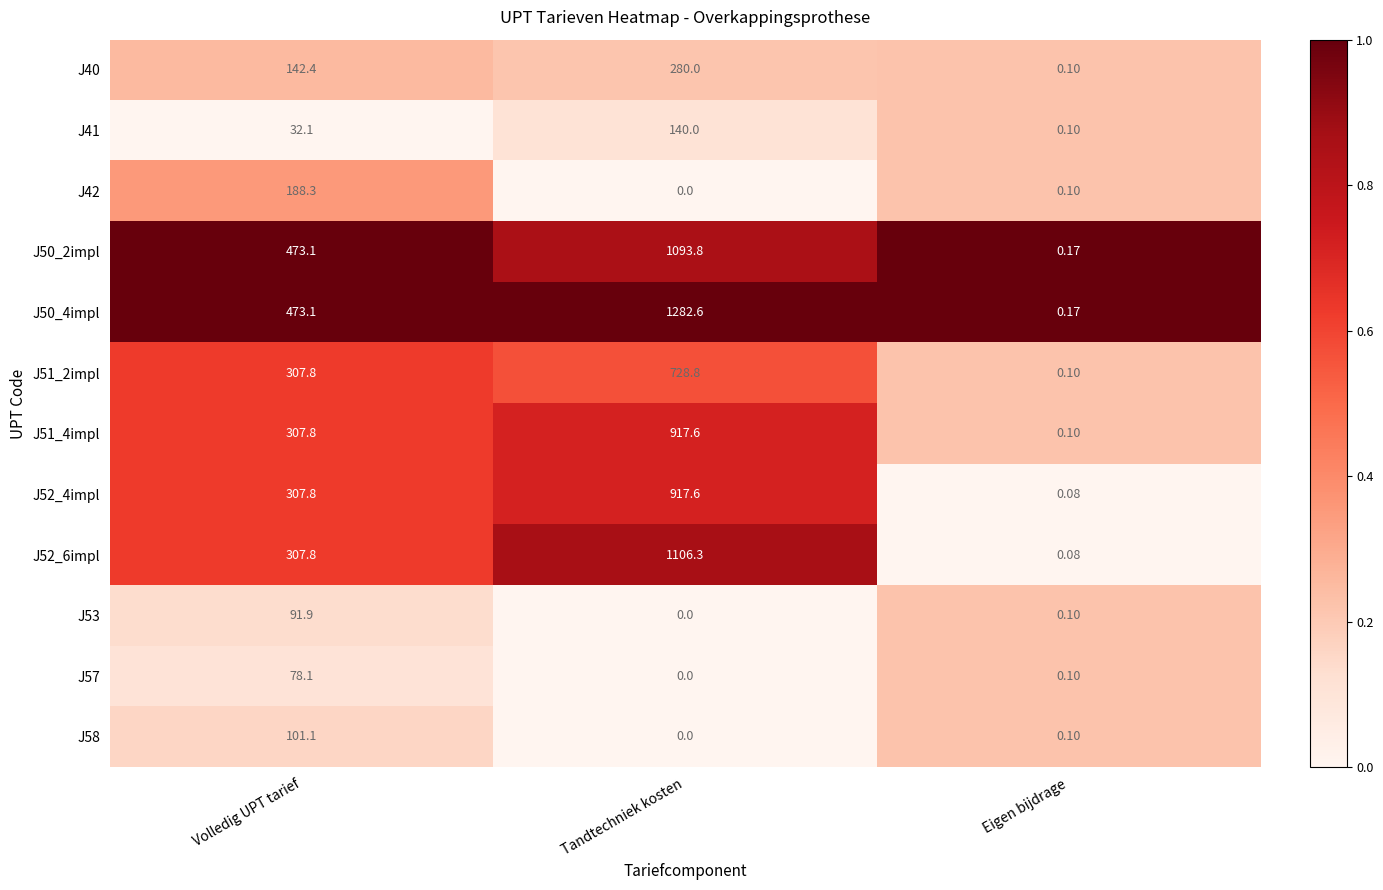

List the labels in order of J51_2impl value, smallest first.

Eigen bijdrage, Volledig UPT tarief, Tandtechniek kosten